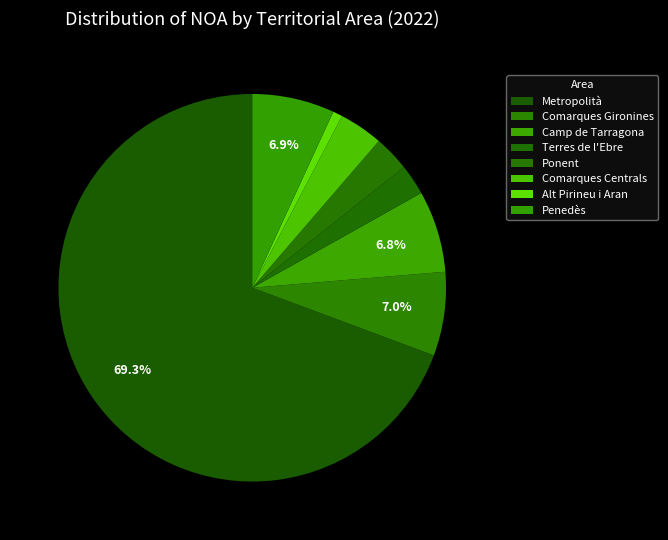

How many segments does this pie chart have?

8